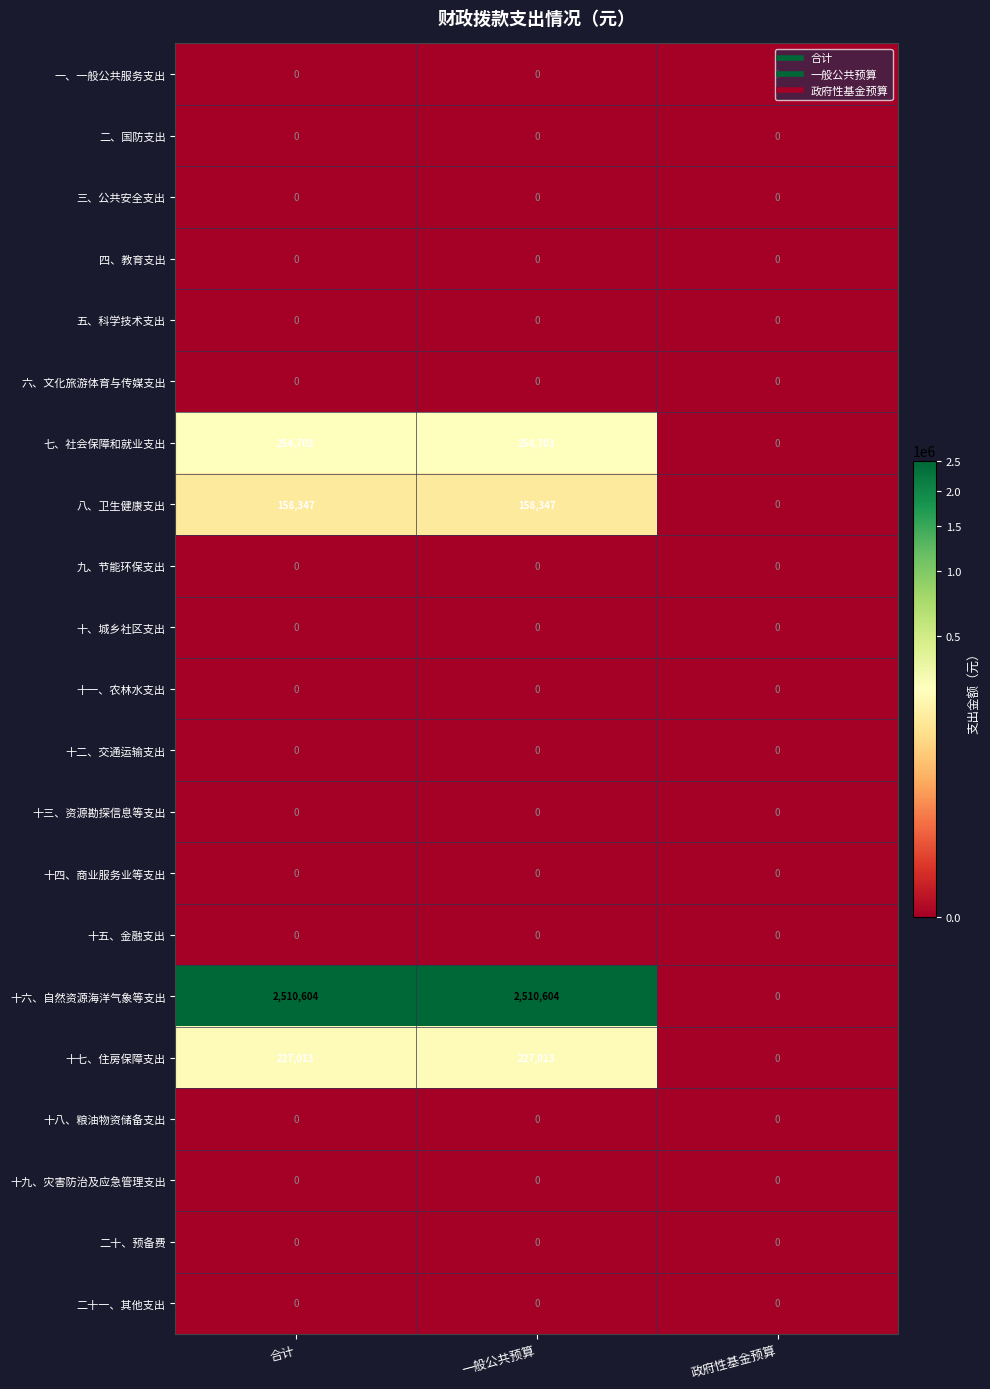

What is the difference between the maximum and minimum values in the 十七、住房保障支出 series?

227013